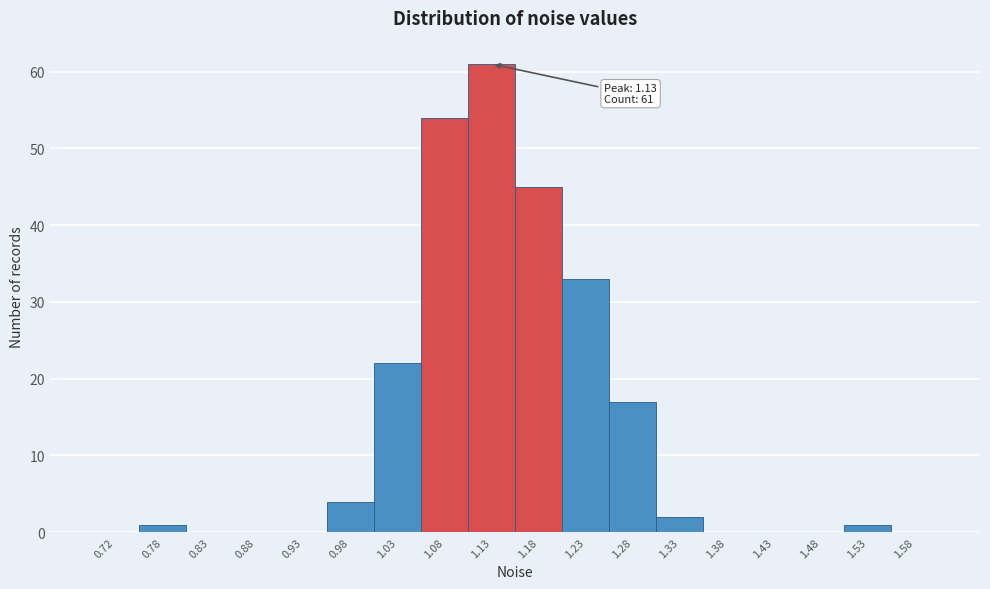

Which range on the x-axis has the tallest bar?

1.10 to 1.15